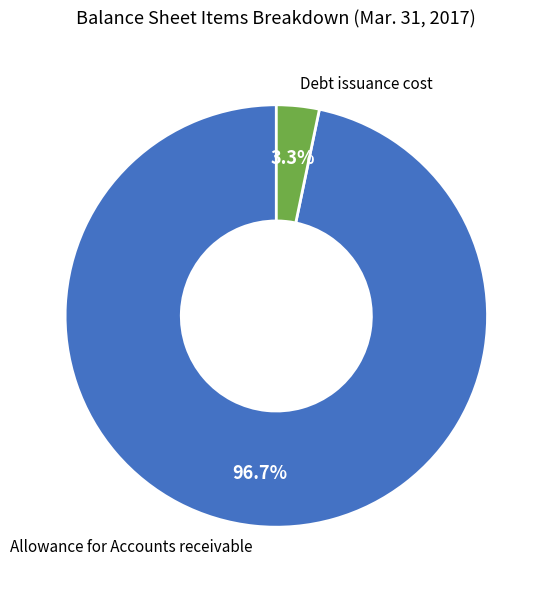

Combined, what portion of the pie is Allowance for Accounts receivable and Debt issuance cost?

100.0%